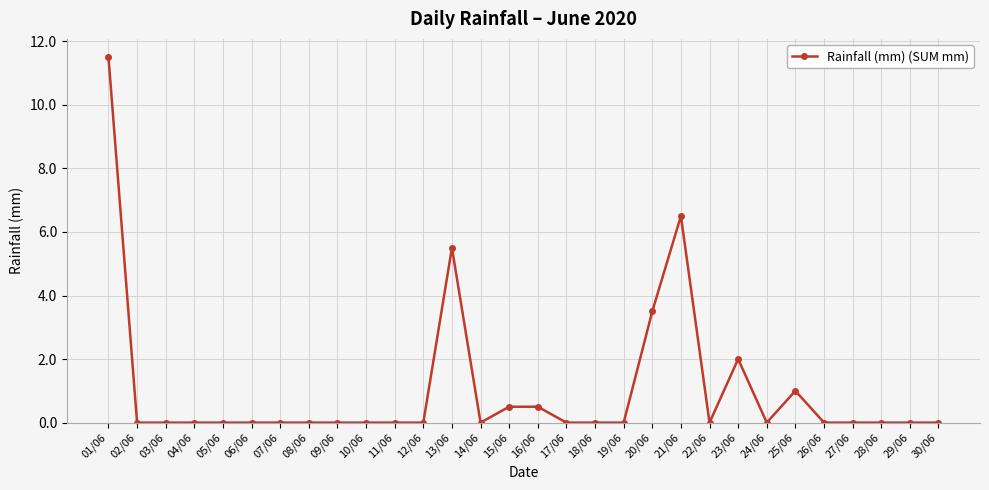

Which category has the highest value across all series?

01/06